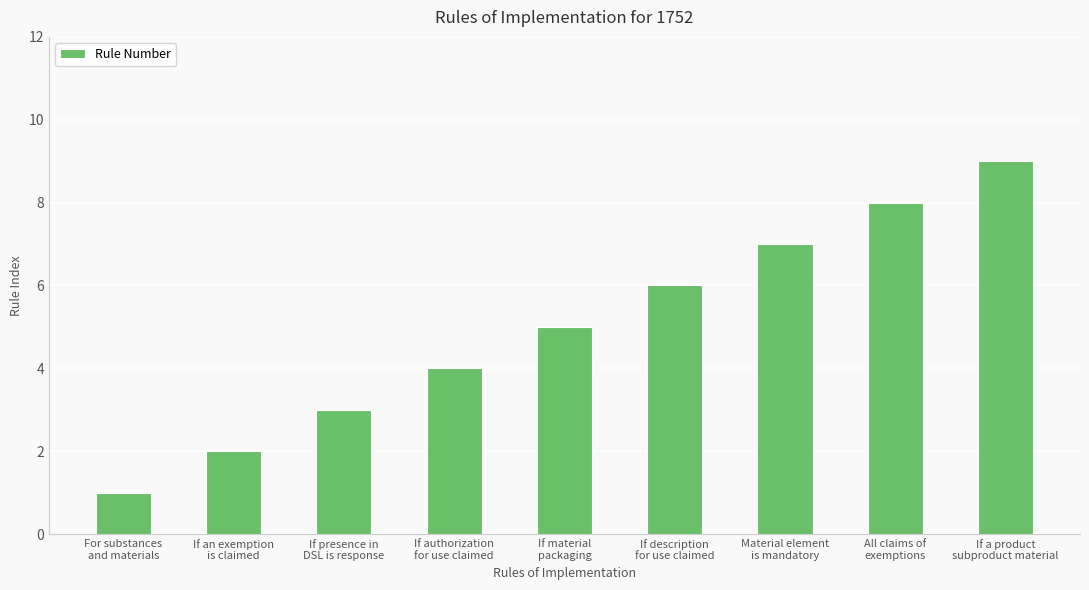

How many values are between 3 and 7?

5